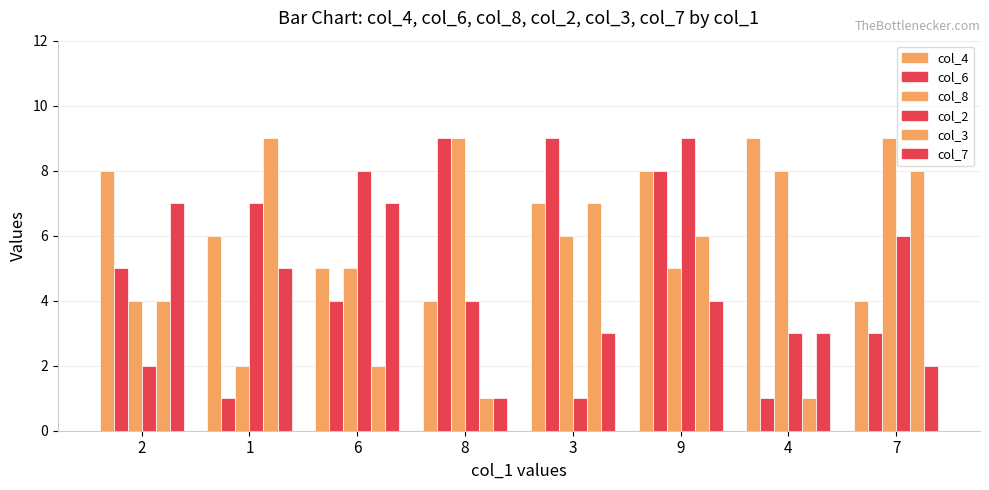

Which series has the widest spread of values?

col_6